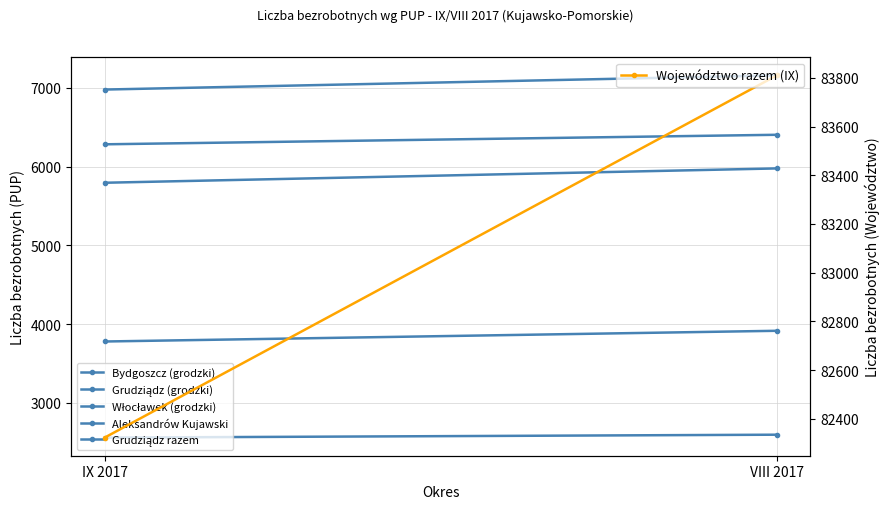

What is the total value across all series at VIII 2017?

109857